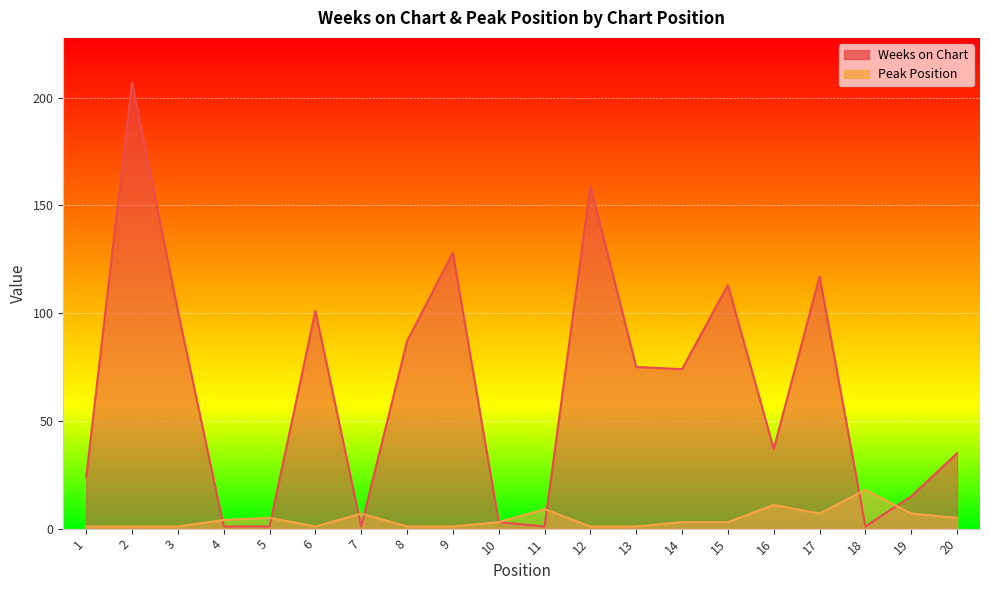

What is the sum of the Weeks on Chart values at 9 and 17?

245